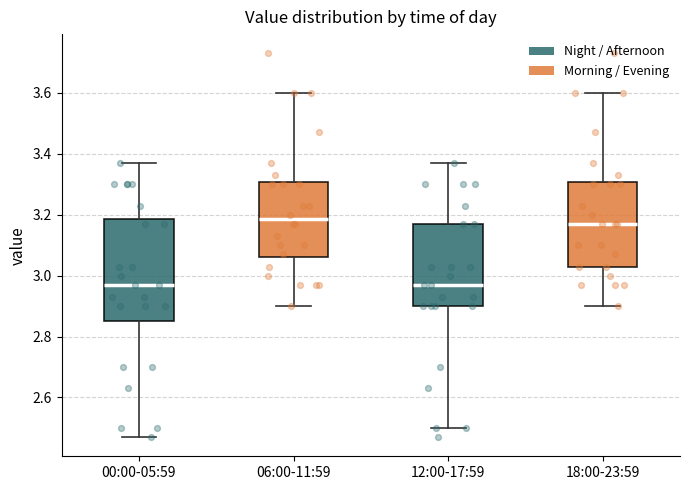

Reading left to right, transcribe this box plot: for each box, give where its median line is, the range the box spans, and where its two whiskers end, as read against the y-axis. The values are not printed on the chart, so give them approximately, as read against the axis.

00:00-05:59: median 2.98, box 2.86 to 3.18, whiskers 2.48 to 3.38
06:00-11:59: median 3.18, box 3.06 to 3.30, whiskers 2.90 to 3.60
12:00-17:59: median 2.98, box 2.90 to 3.18, whiskers 2.50 to 3.38
18:00-23:59: median 3.18, box 3.04 to 3.30, whiskers 2.90 to 3.60